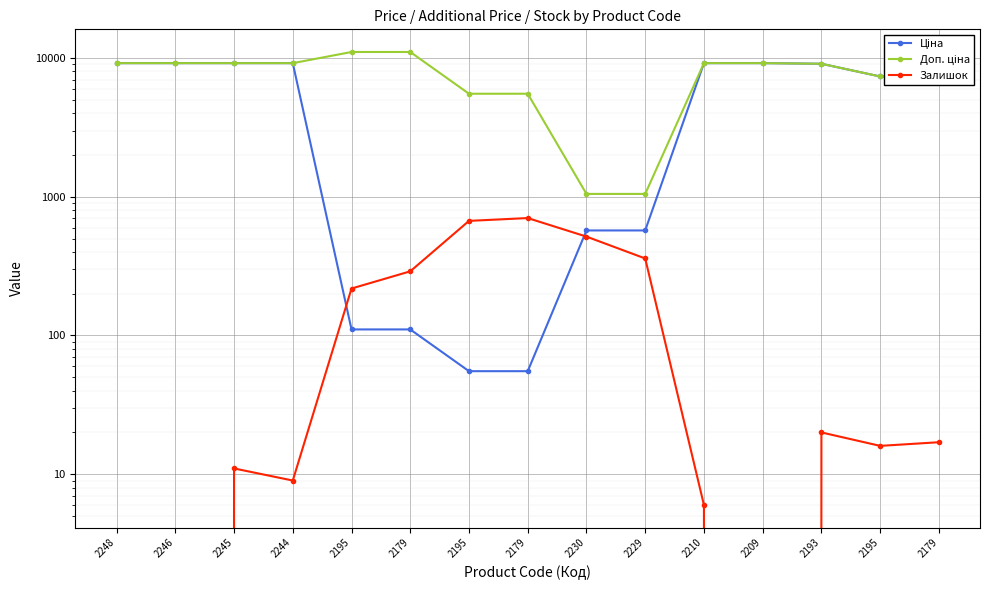

At 2195, list the series in order from smallest to largest.

Ціна, Залишок, Доп. ціна